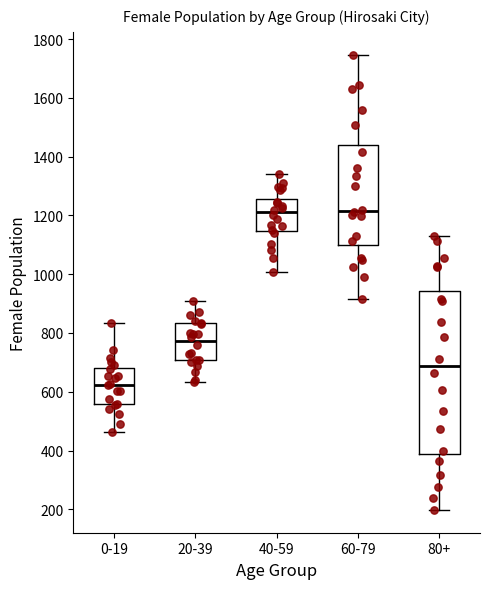

Reading left to right, transcribe this box plot: for each box, give where its median line is, the range the box spans, and where its two whiskers end, as read against the y-axis. The values are not printed on the chart, so give them approximately, as read against the axis.

0-19: median 620, box 560 to 680, whiskers 460 to 840
20-39: median 780, box 700 to 840, whiskers 640 to 900
40-59: median 1220, box 1140 to 1260, whiskers 1000 to 1340
60-79: median 1220, box 1100 to 1440, whiskers 920 to 1740
80+: median 680, box 380 to 940, whiskers 200 to 1140